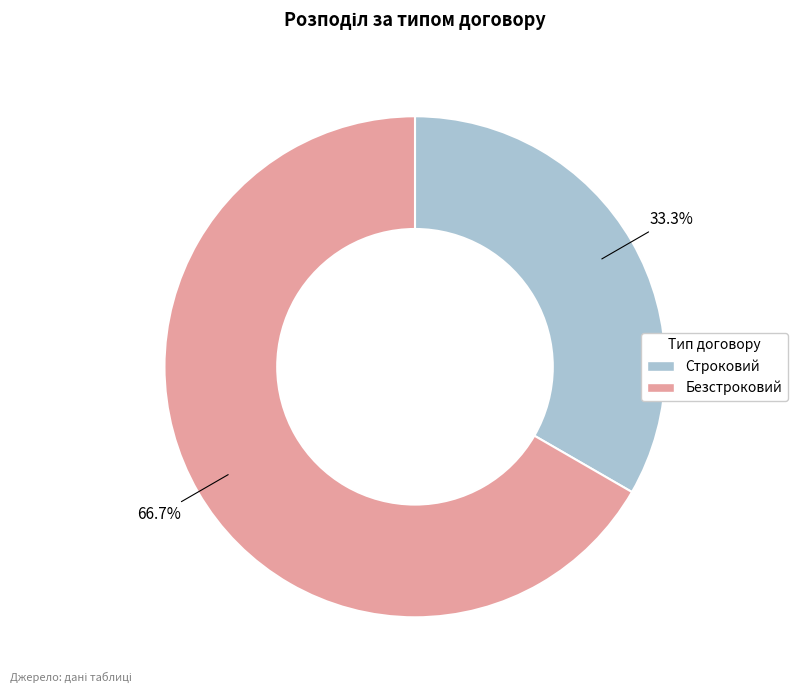

Is there a majority slice in this chart?

Yes